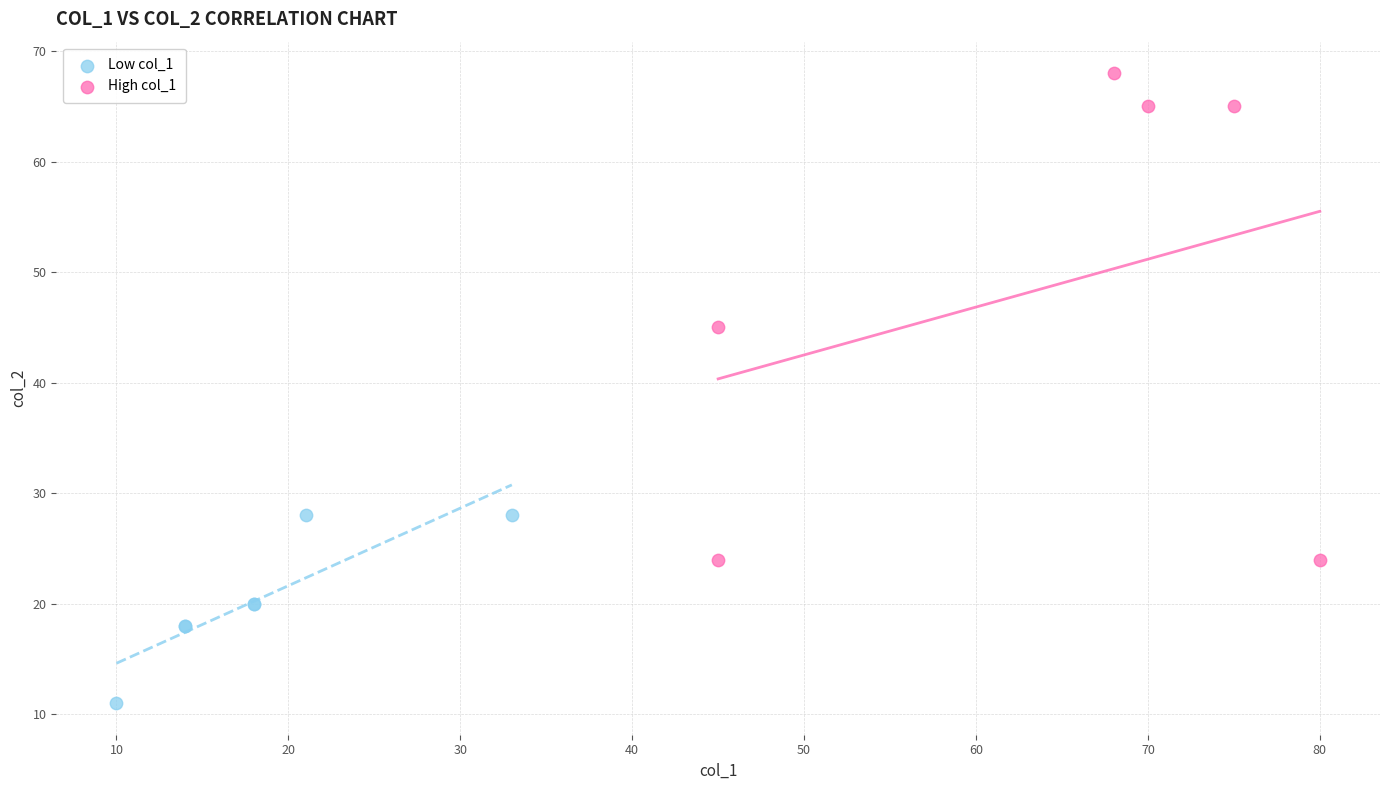

Which series reaches the maximum Y coordinate?

High col_1